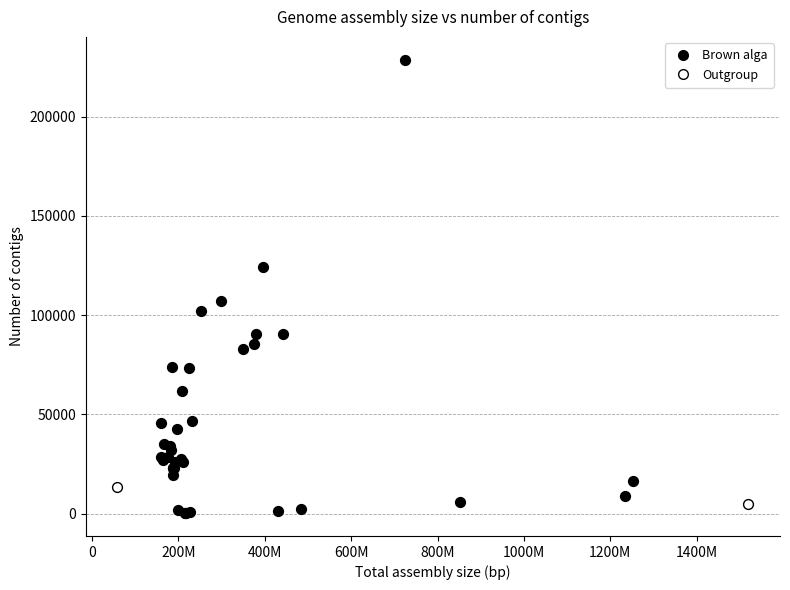

What are all the series names shown in the legend?

Brown alga, Outgroup